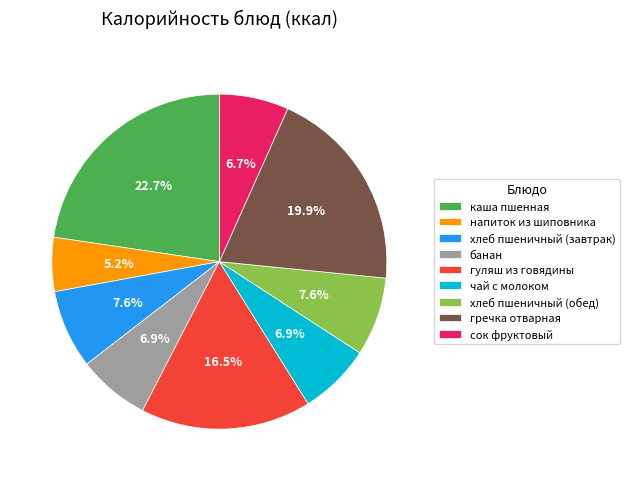

How many segments does this pie chart have?

9